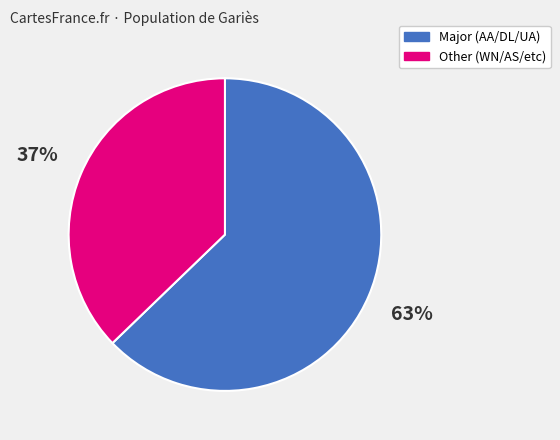

To the nearest percent, what is the difference between the largest and smallest slice percentages?

26%